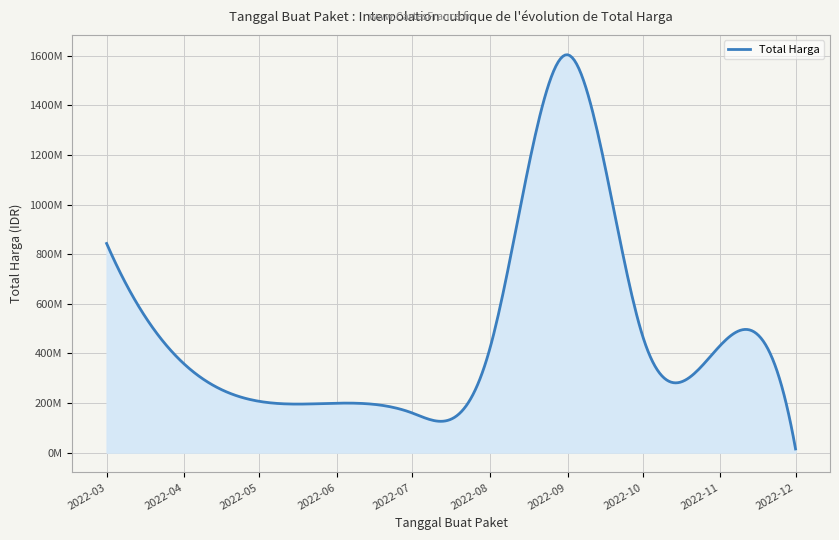

What is the value of the 15th point from the left?

100000000